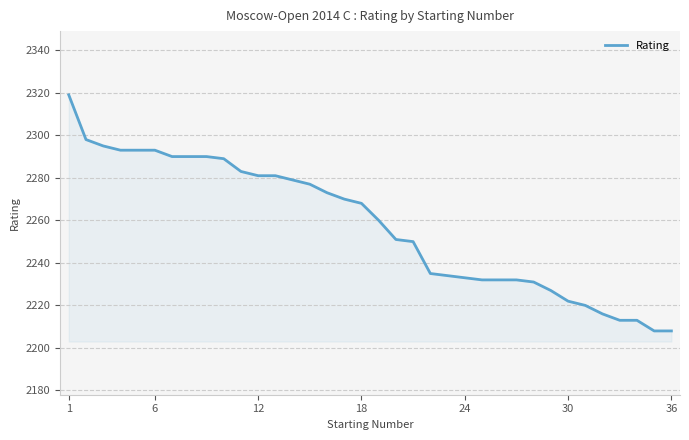

Does the chart have visible grid lines?

Yes